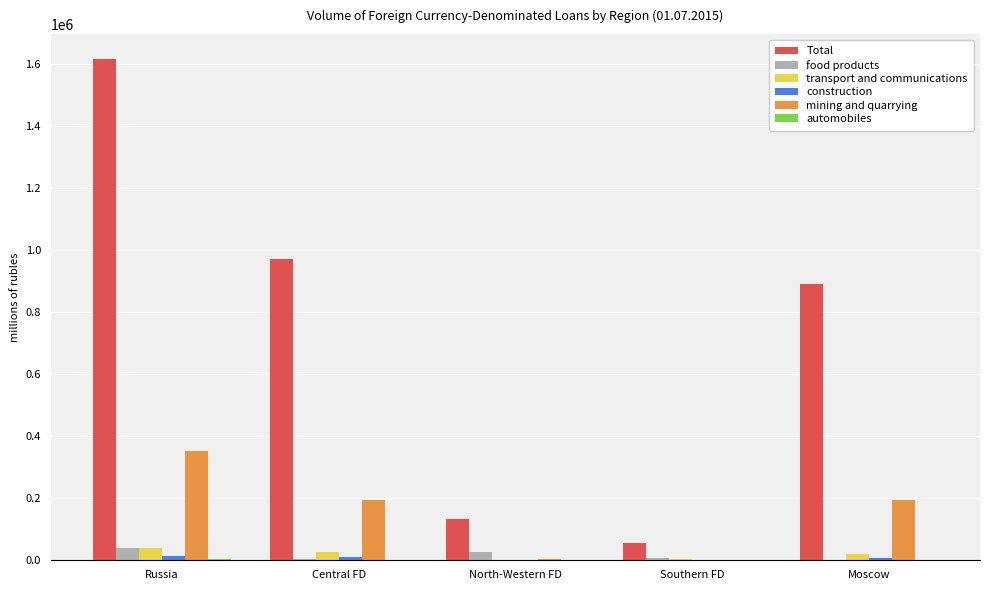

How many data points does each series have?

5